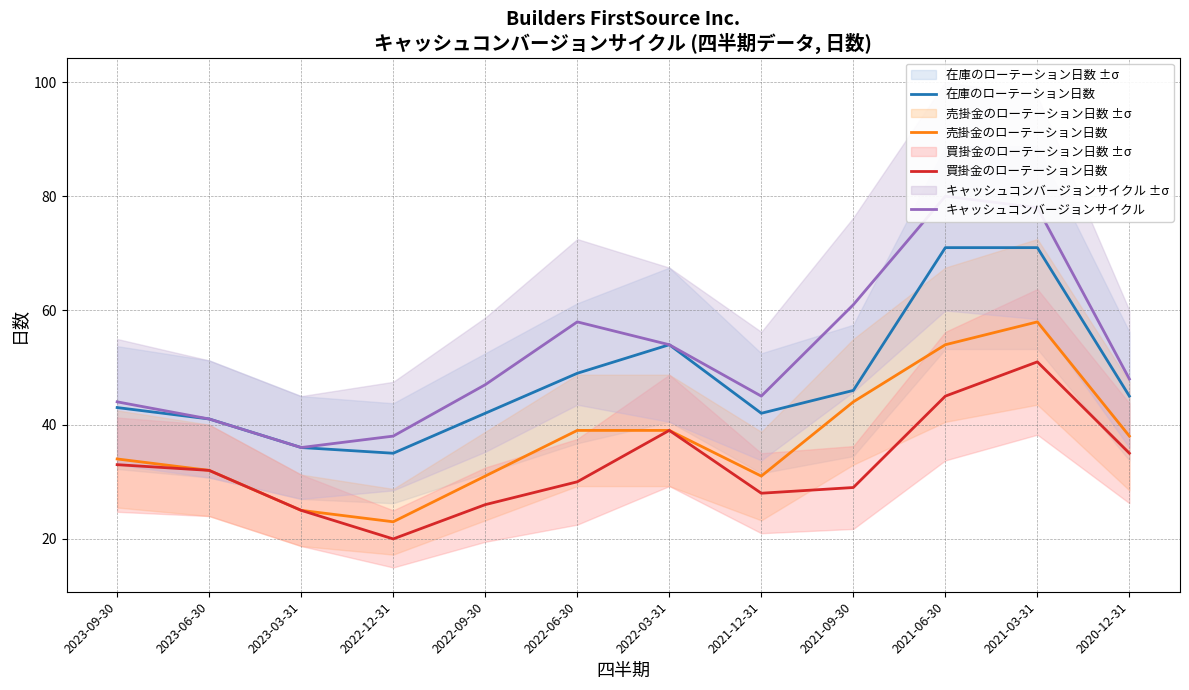

What is the label of the 7th point from the left?

2022-03-31